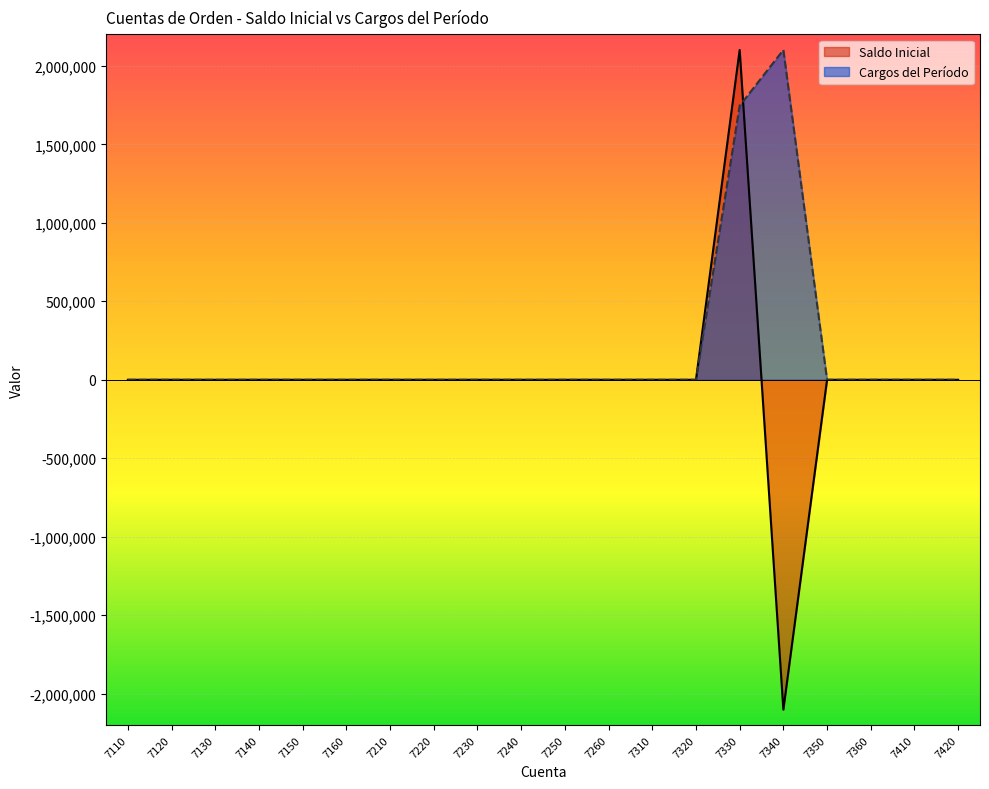

Rank the series by their maximum value, from lowest to highest.

Saldo Inicial, Cargos del Período